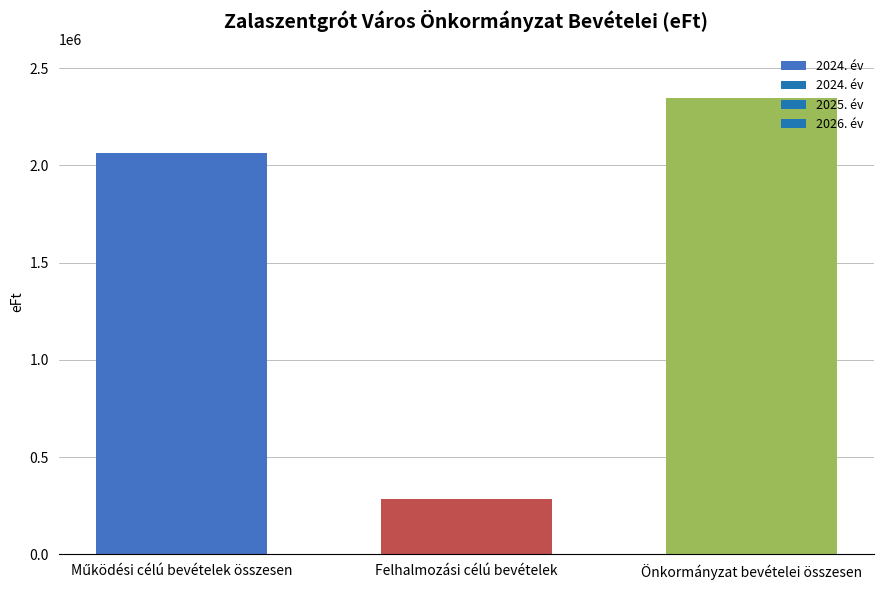

Reading left to right, what are all the values shown in this chart?

2062650	286881	2349531